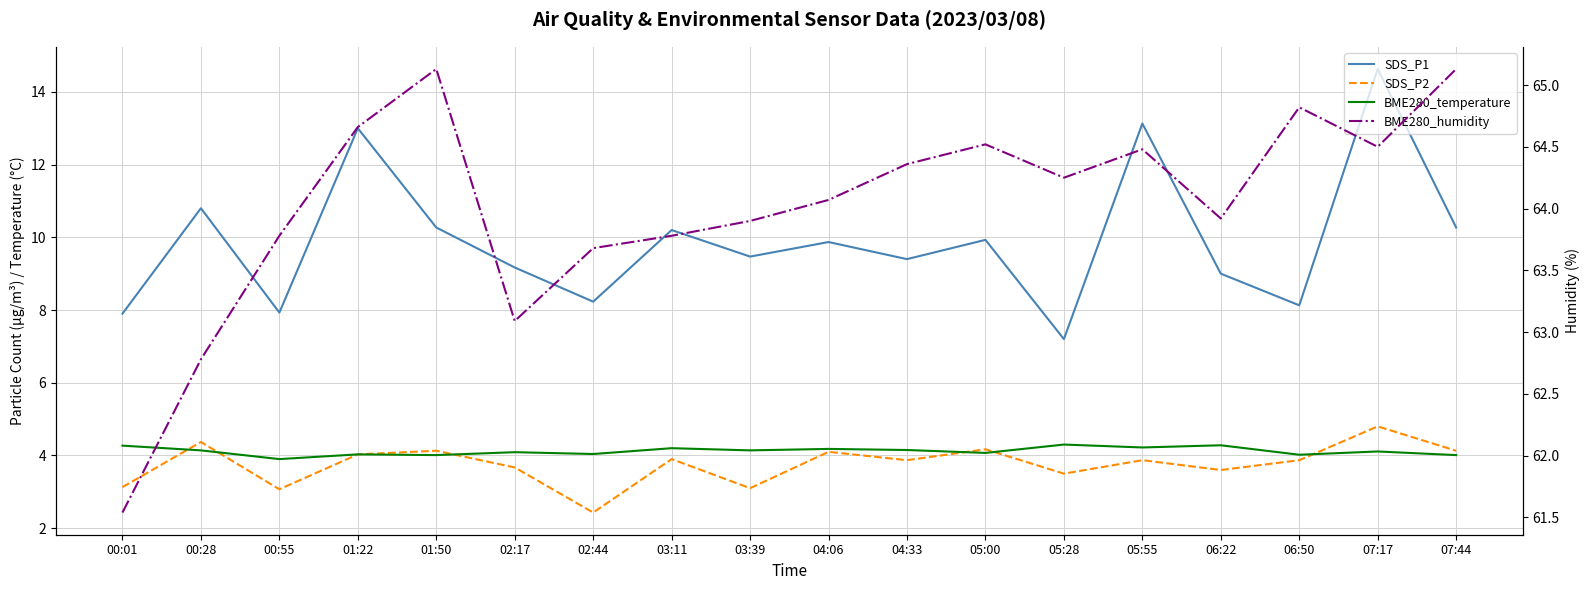

How many distinct data groups are displayed?

4